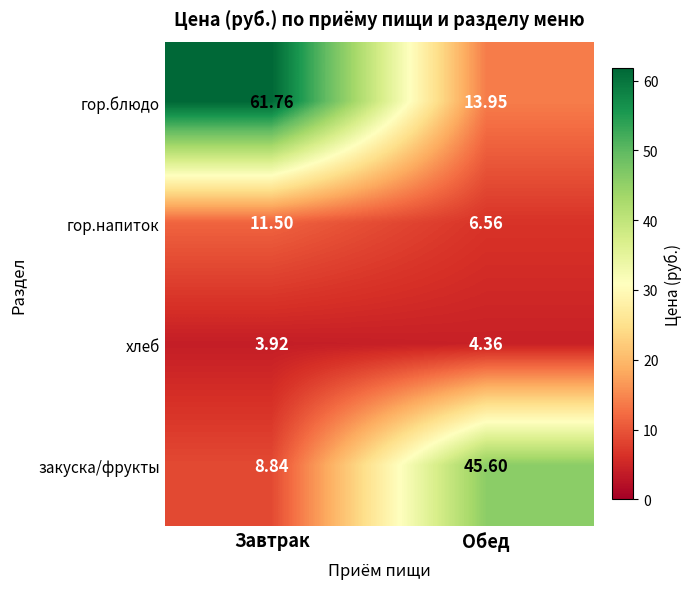

At which category is the sum across all series the highest?

Завтрак